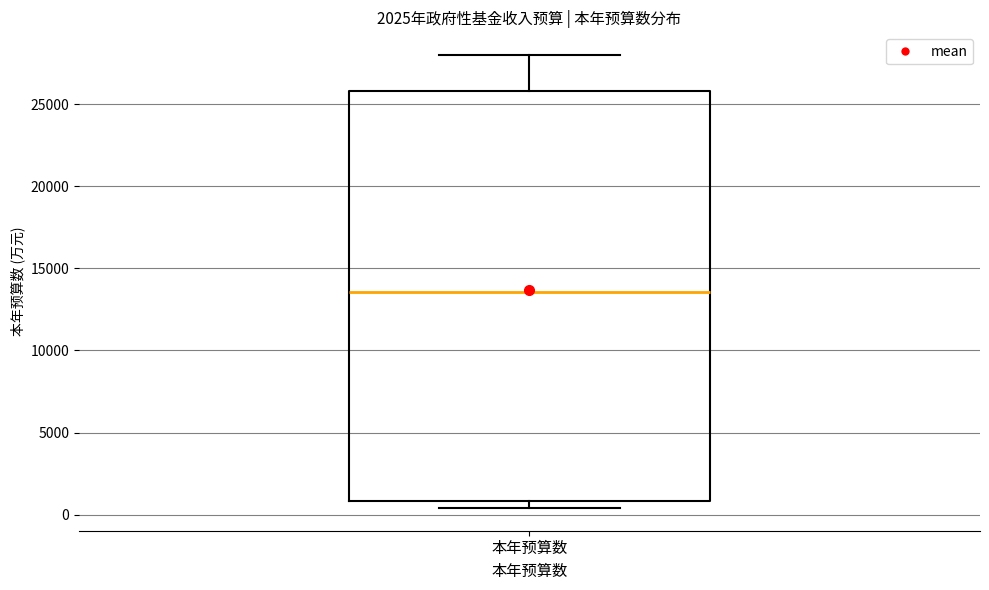

Where does the median line of the box for 本年预算数 sit on the y-axis? The values are not printed on the chart, so give them approximately, as read against the axis.

13500